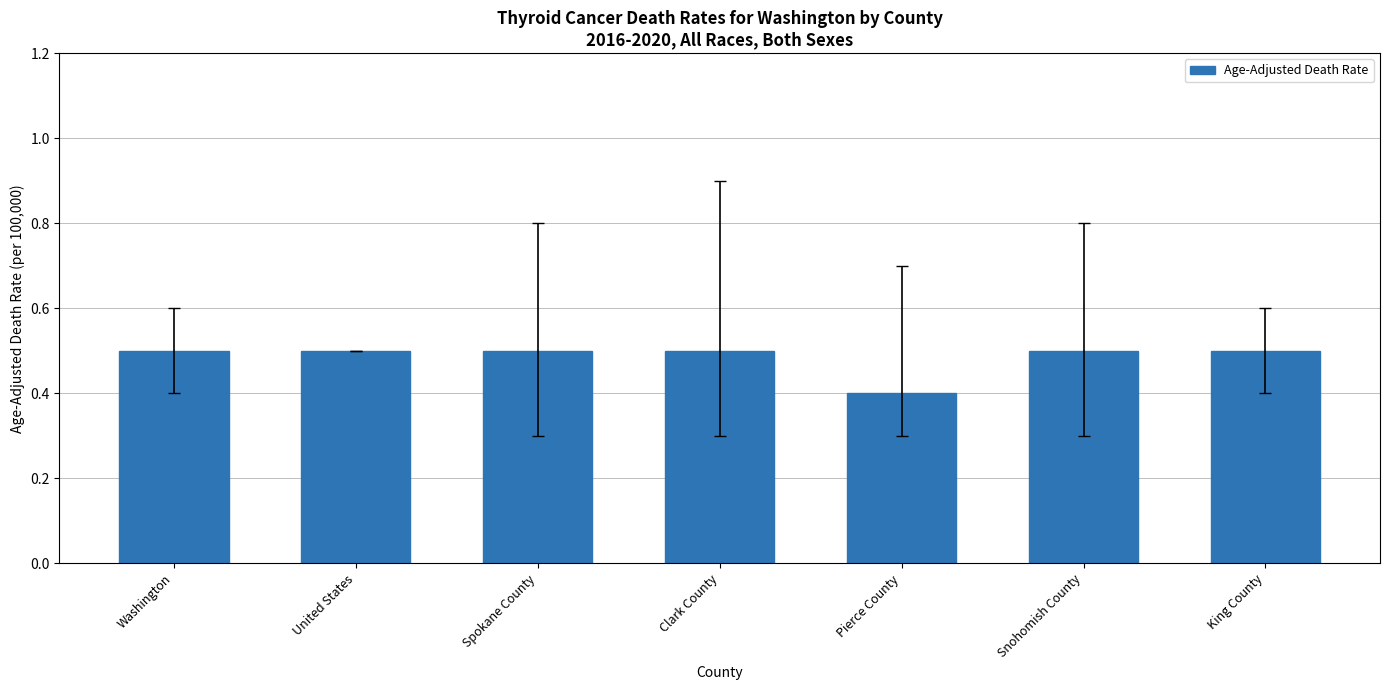

What is the label of the 1st bar from the right?

King County